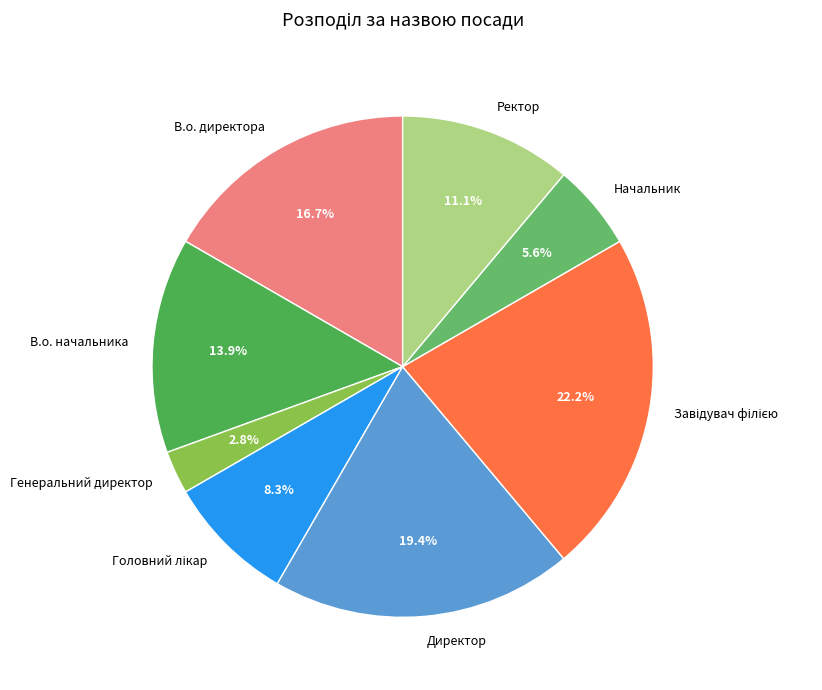

How many segments does this pie chart have?

8